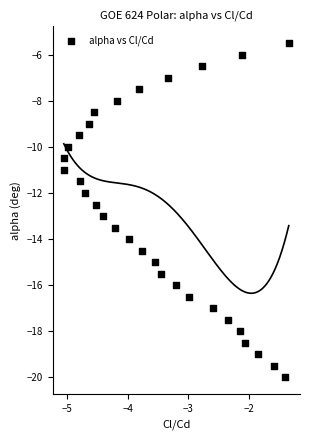

What is the range of Y values (max minus min)?

14.5